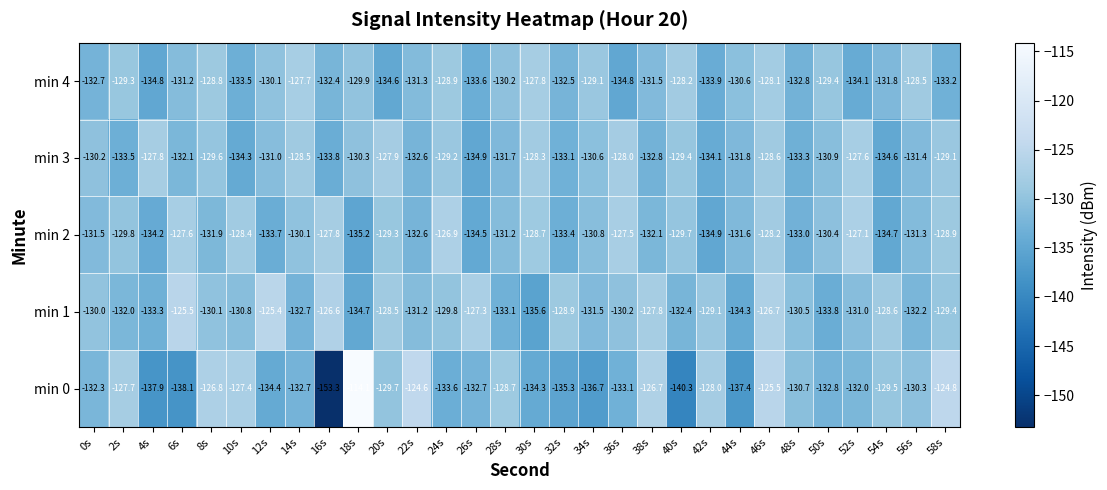

How many values in the min 0 series are below -132?

15